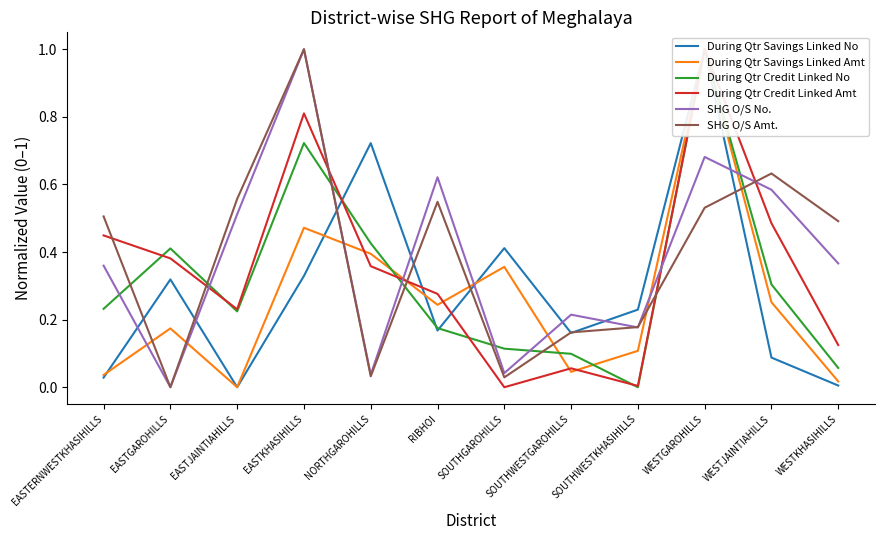

What is the difference between the highest and lowest values at WESTKHASIHILLS?

0.5